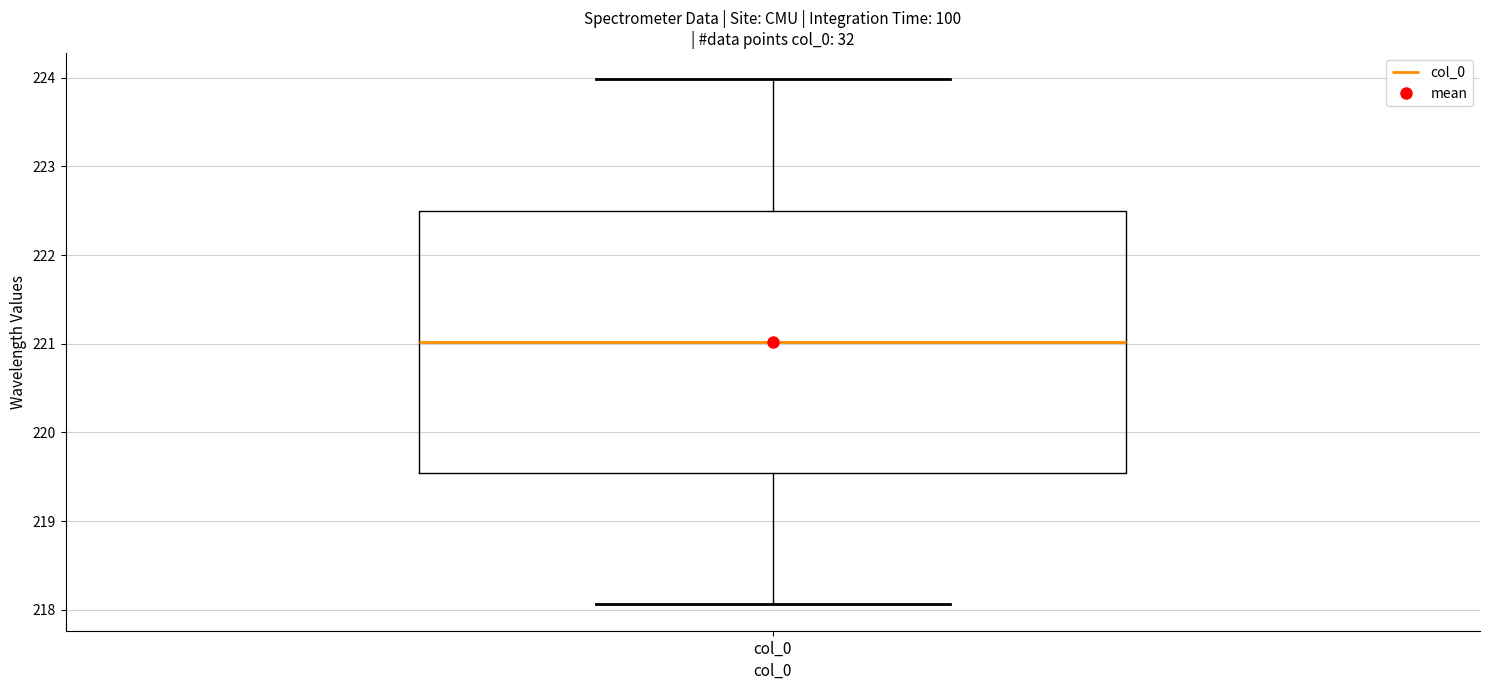

Where does the median line of the box for col_0 sit on the y-axis? The values are not printed on the chart, so give them approximately, as read against the axis.

221.0